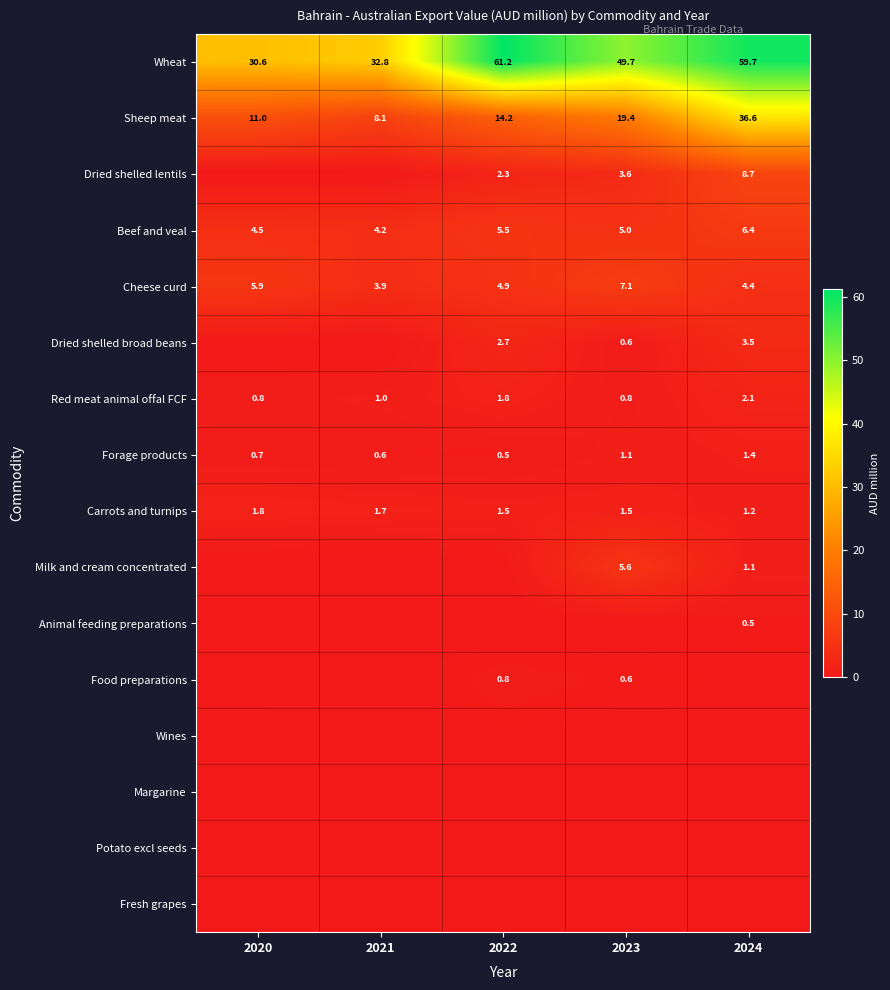

What is the sum of all Sheep meat values?

89.3